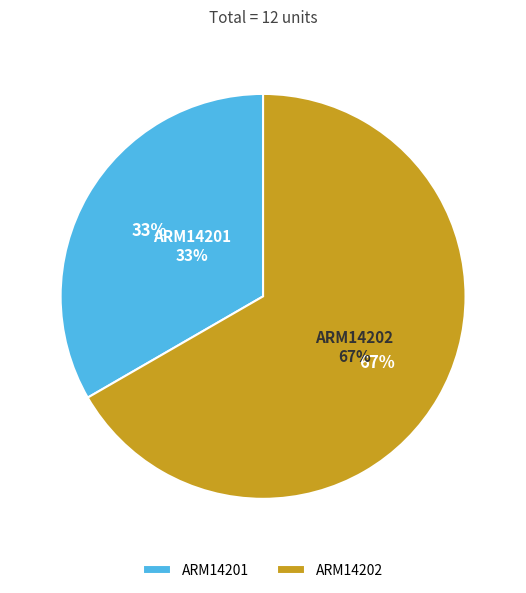

To the nearest percent, what percentage of the pie is ARM14202?

67%